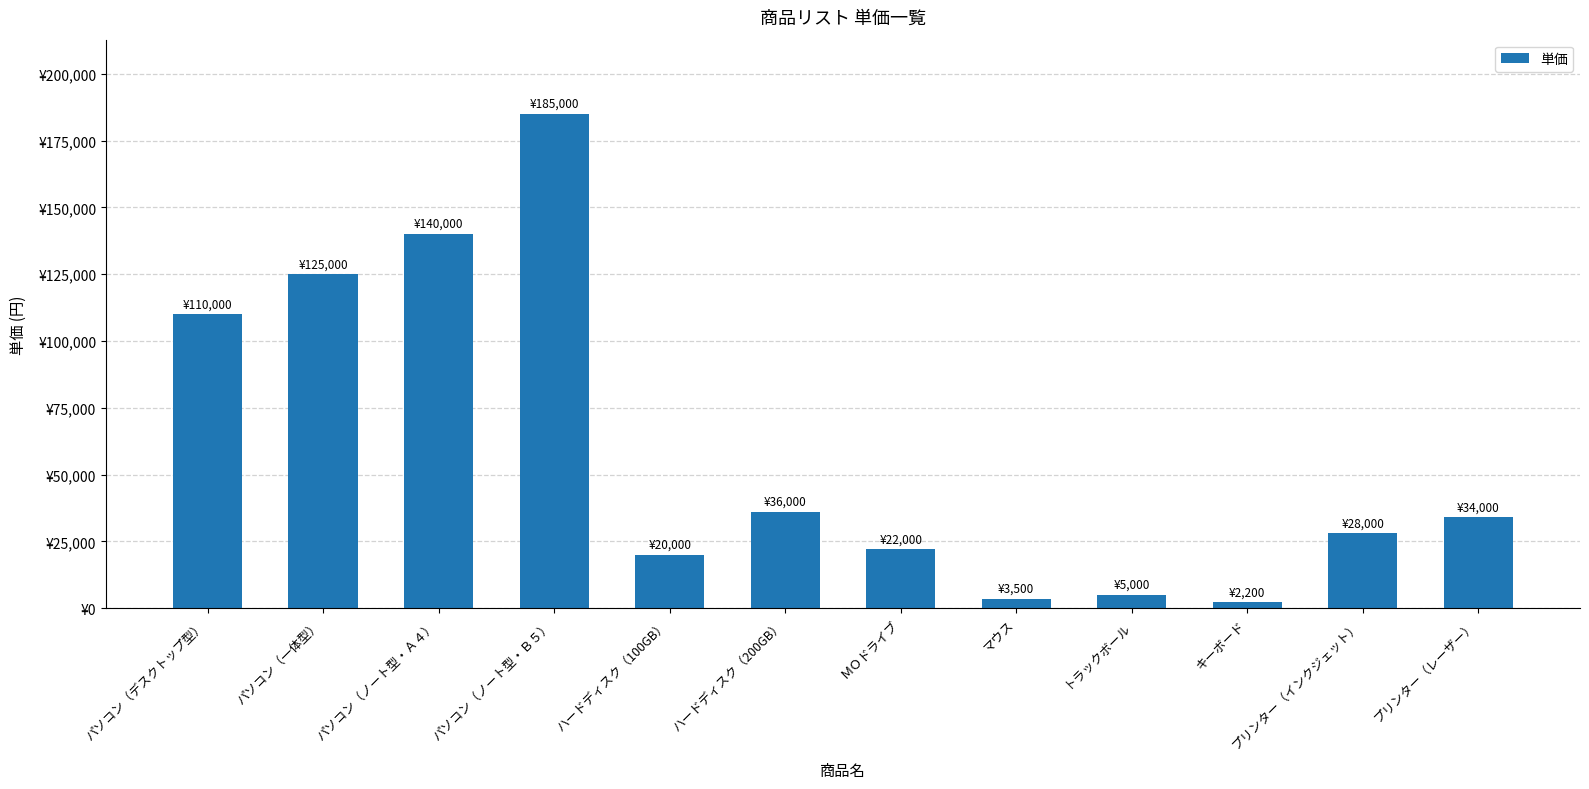

What is the difference between the maximum and minimum values?

182800